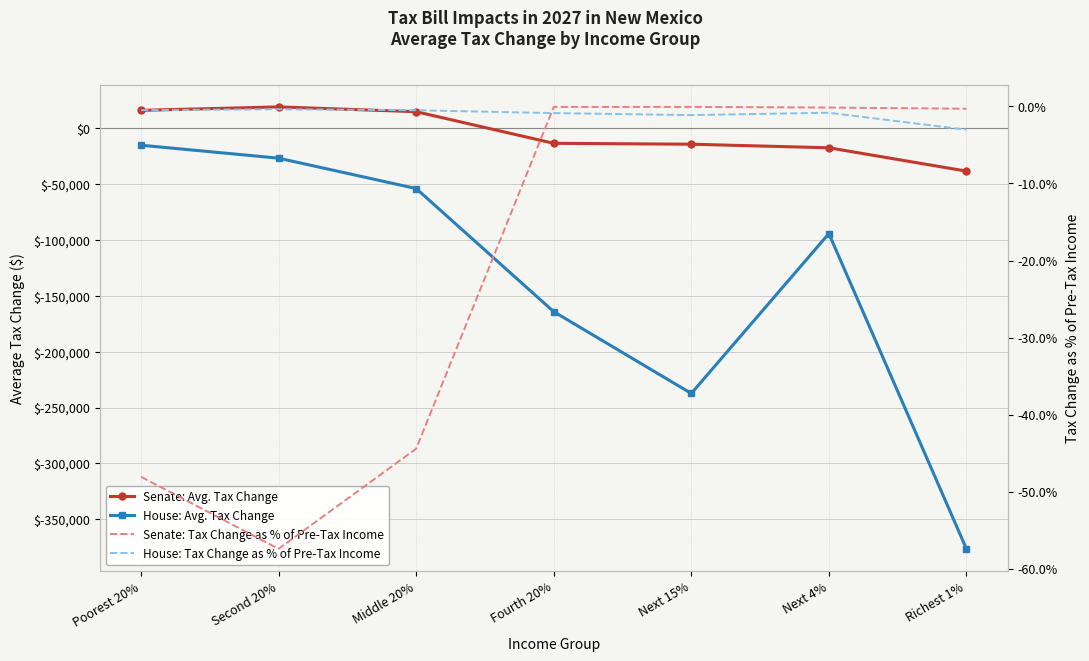

Which series has the largest range (max minus min)?

House: Avg. Tax Change